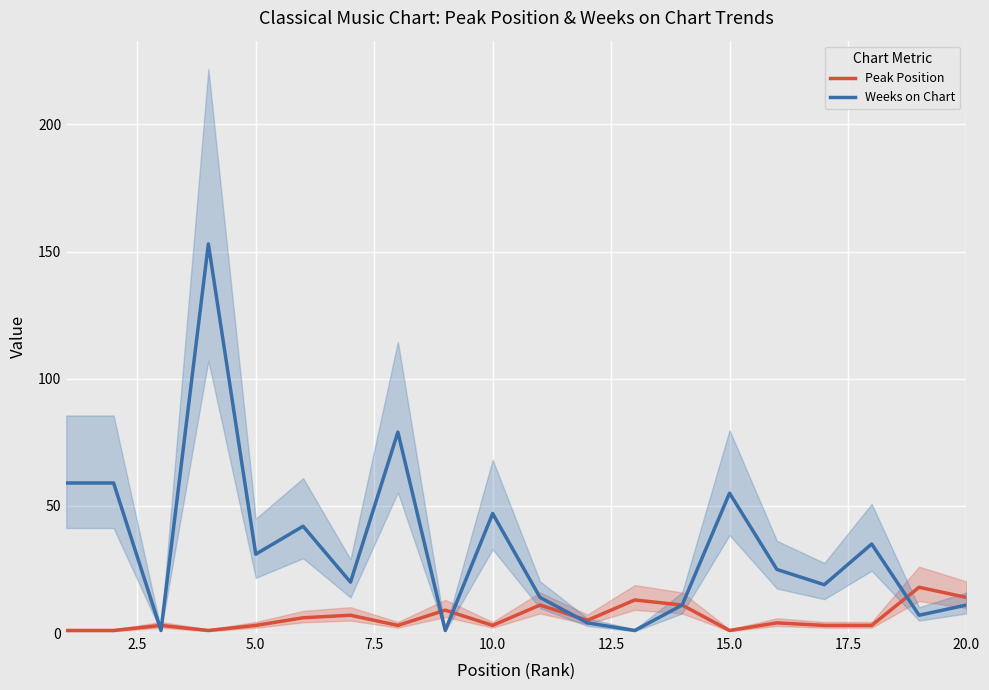

What is the maximum value for Weeks on Chart?

153